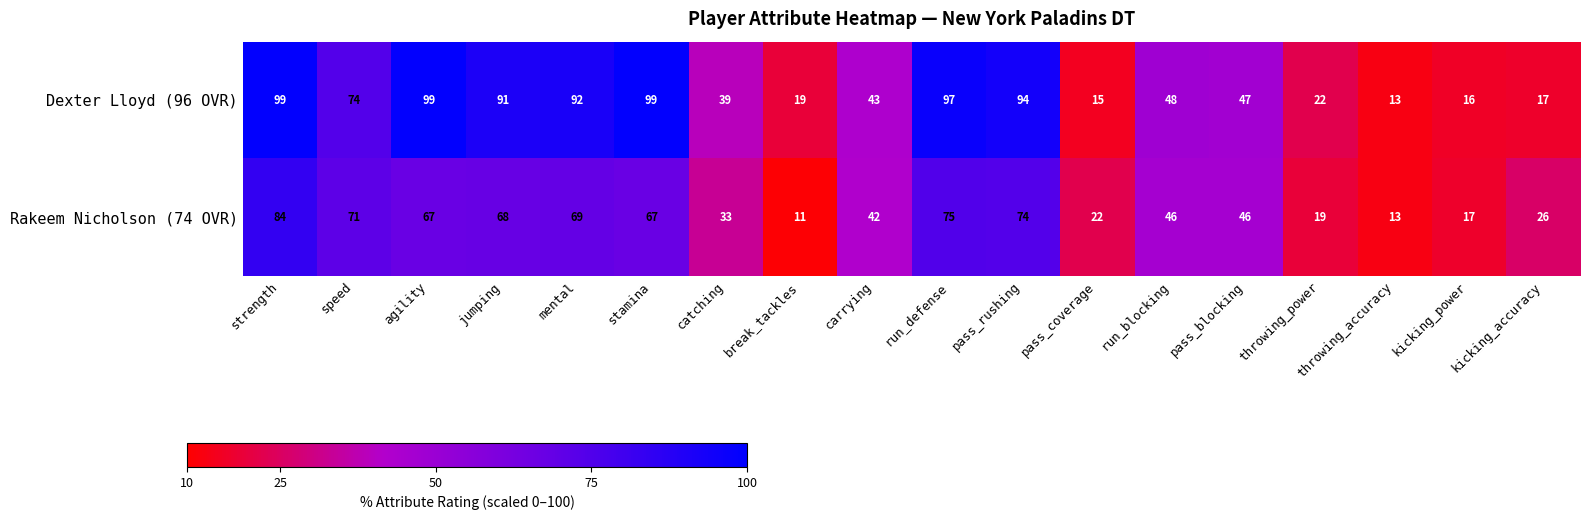

What is the sum of the Rakeem Nicholson (74 OVR) values at pass_blocking and mental?

115